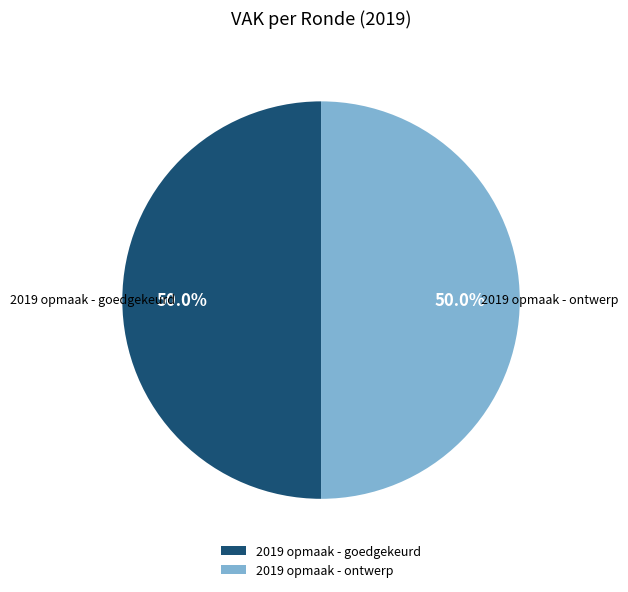

Approximately how many times larger is the value at 2019 opmaak - goedgekeurd compared to 2019 opmaak - ontwerp?

1.0